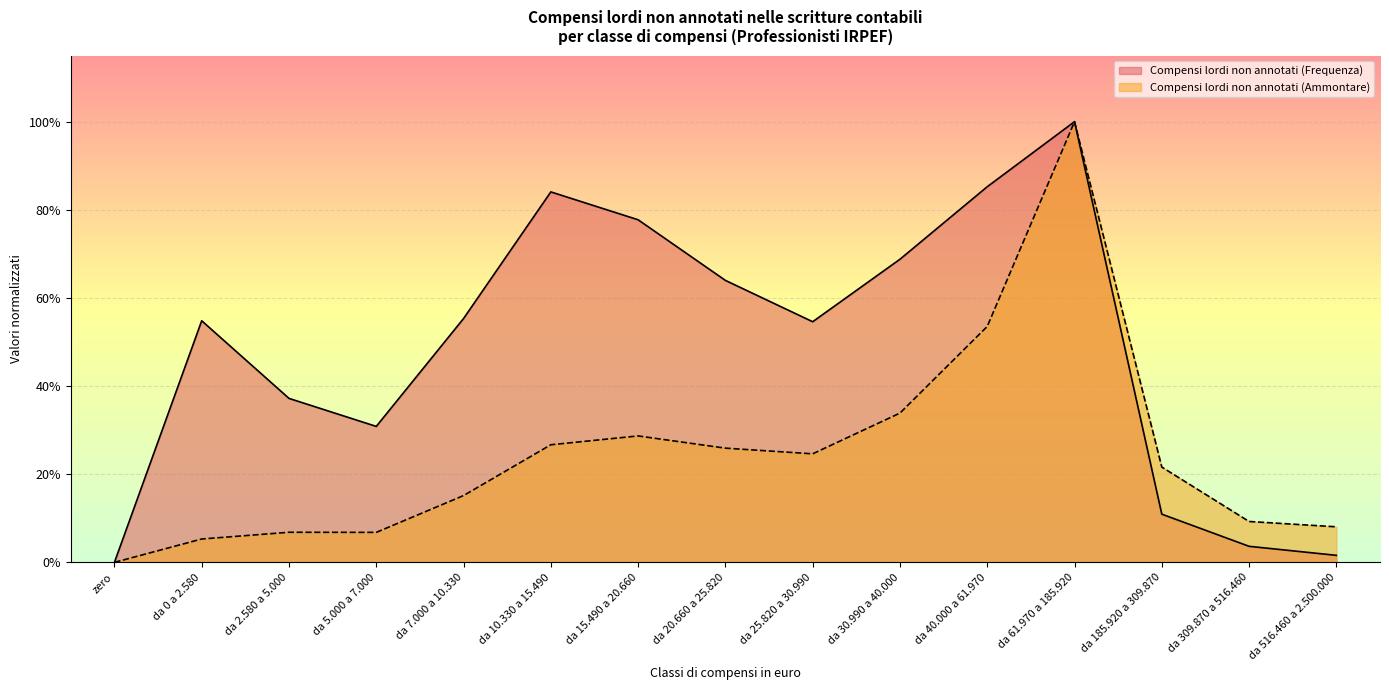

List the labels in order of Compensi lordi non annotati (Ammontare) value, largest first.

da 61.970 a 185.920, da 40.000 a 61.970, da 30.990 a 40.000, da 15.490 a 20.660, da 10.330 a 15.490, da 20.660 a 25.820, da 25.820 a 30.990, da 185.920 a 309.870, da 7.000 a 10.330, da 309.870 a 516.460, da 516.460 a 2.500.000, da 2.580 a 5.000, da 5.000 a 7.000, da 0 a 2.580, zero